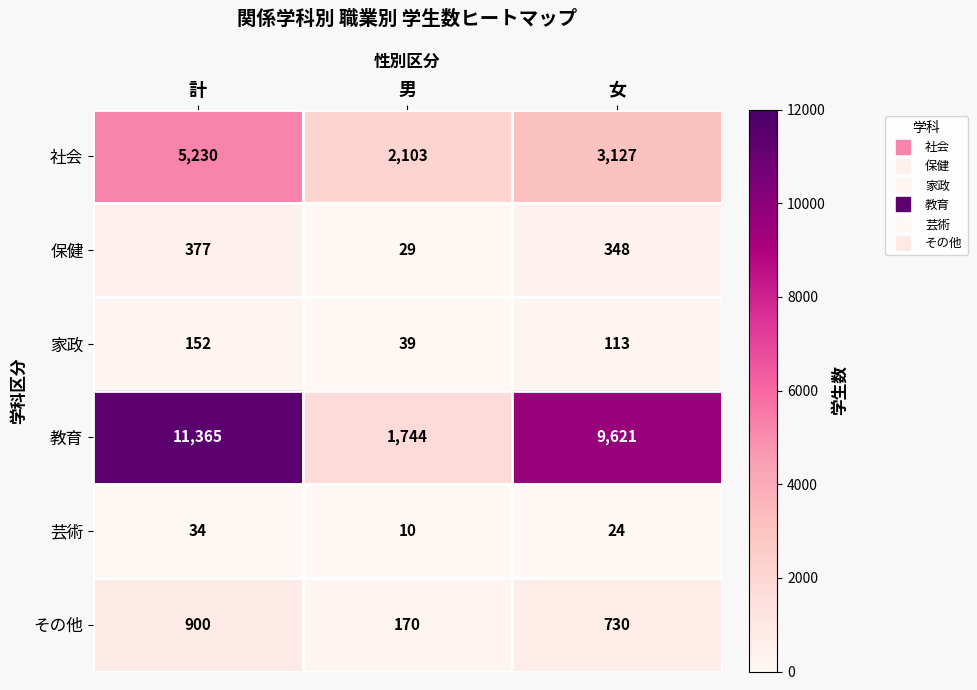

Which label corresponds to the largest value in the chart?

計